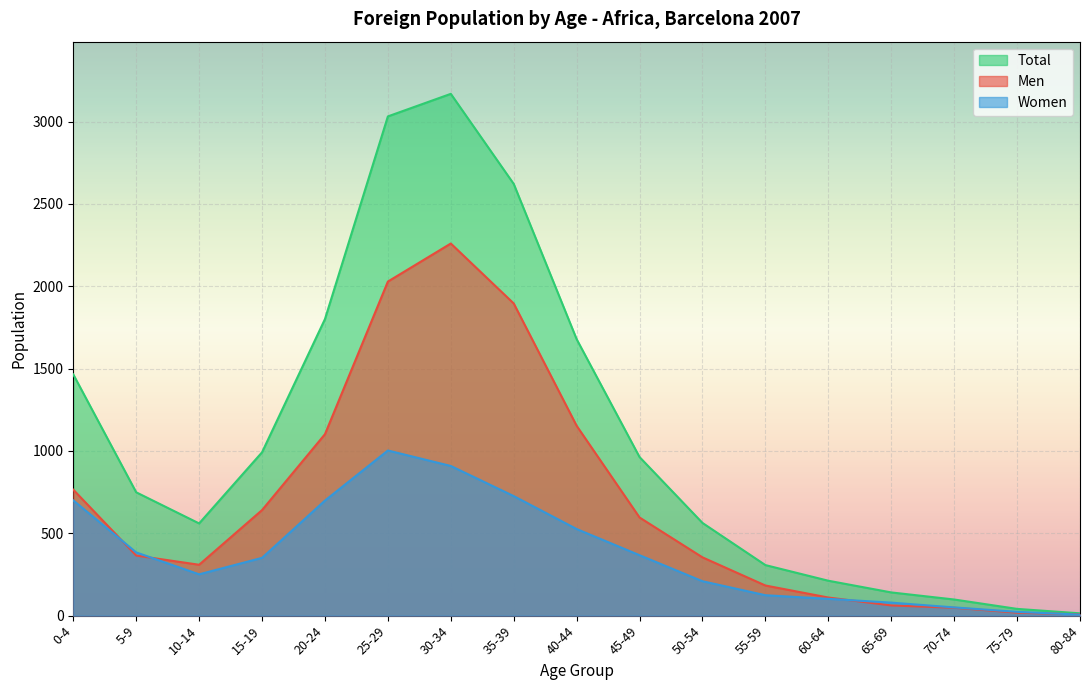

How many lines are shown in the chart?

3